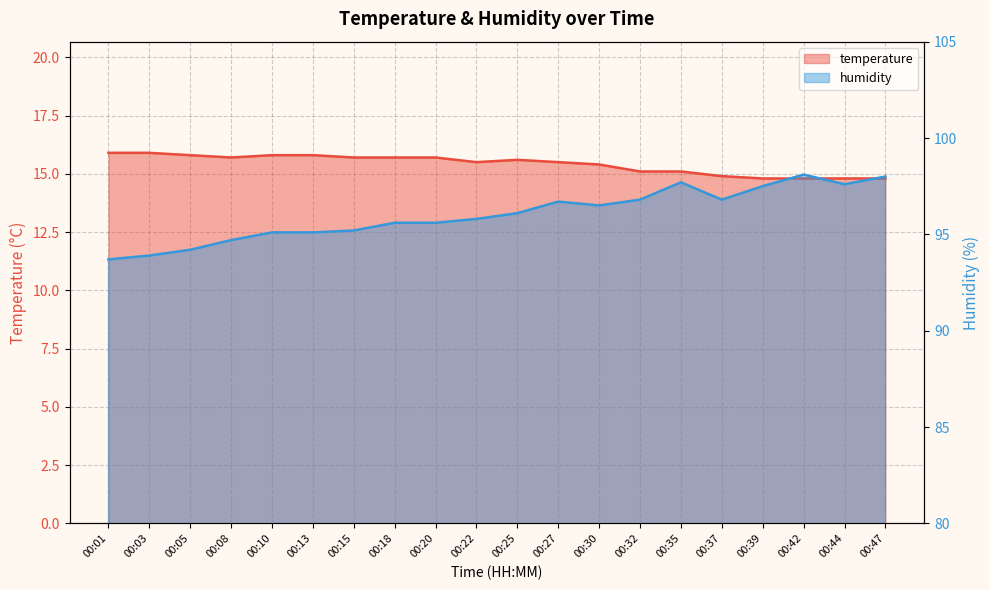

How many series are shown in this chart?

2